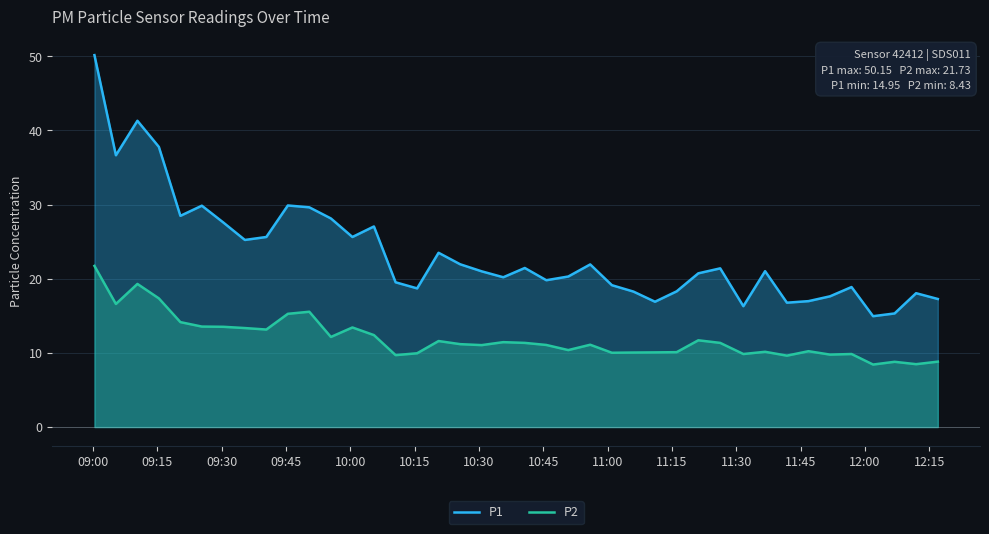

Rank the series by their maximum value, from highest to lowest.

P1, P2